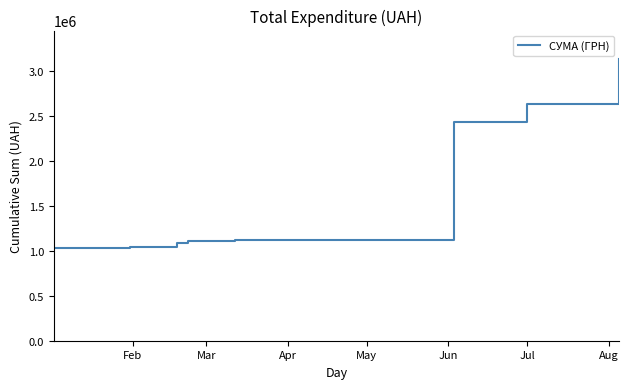

What is the maximum value shown in the chart?

3141289.4